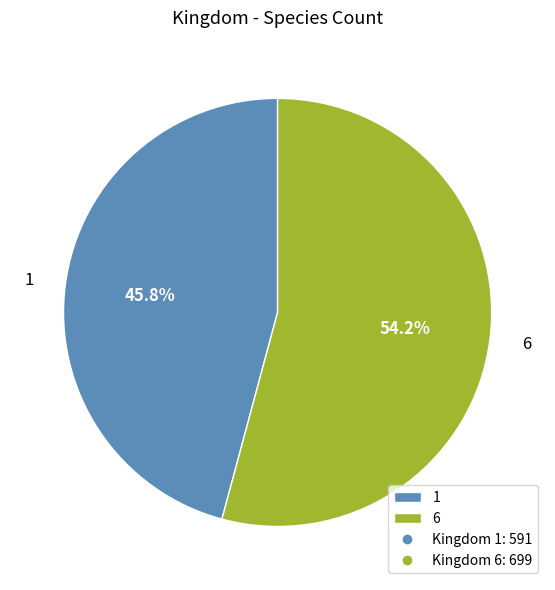

To the nearest percent, what percentage of the pie is 6?

54%